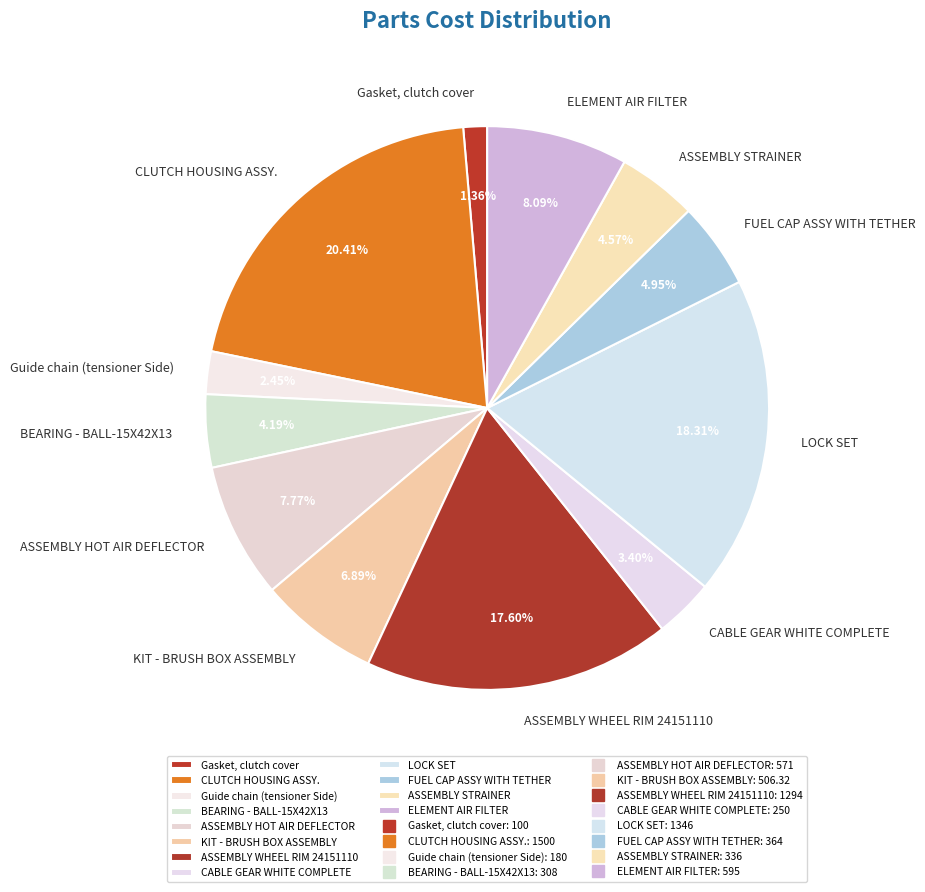

To the nearest percent, what is the difference between the largest and smallest slice percentages?

19%